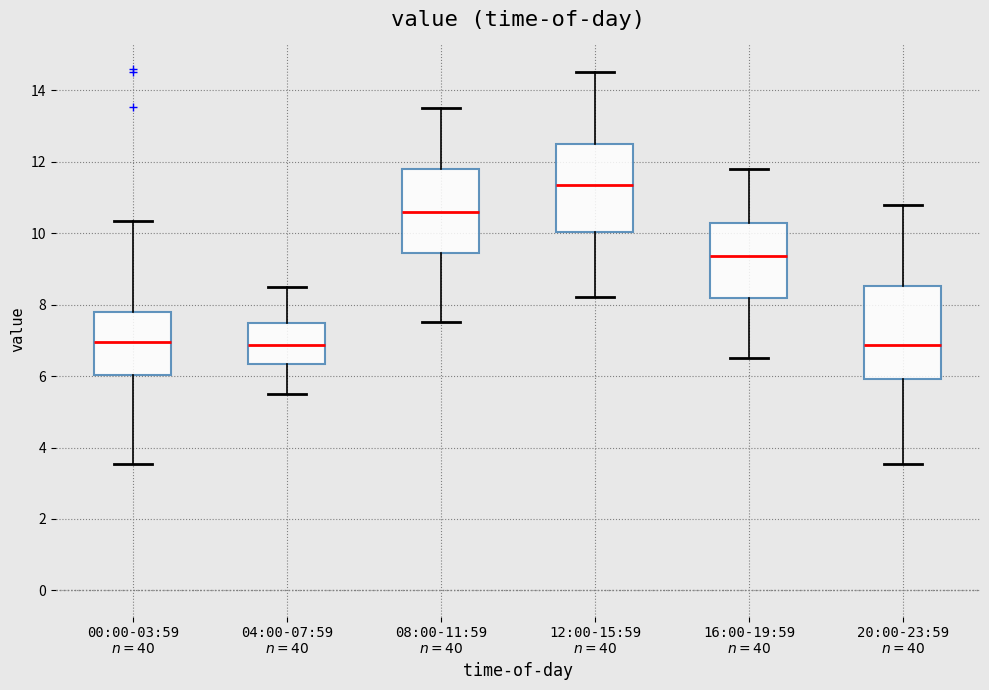

Reading left to right, transcribe this box plot: for each box, give where its median line is, the range the box spans, and where its two whiskers end, as read against the y-axis. The values are not printed on the chart, so give them approximately, as read against the axis.

00:00-03:59 $n=40$: median 7.0, box 6.0 to 7.8, whiskers 3.6 to 10.4
04:00-07:59 $n=40$: median 6.8, box 6.4 to 7.4, whiskers 5.6 to 8.6
08:00-11:59 $n=40$: median 10.6, box 9.4 to 11.8, whiskers 7.6 to 13.6
12:00-15:59 $n=40$: median 11.4, box 10.0 to 12.6, whiskers 8.2 to 14.6
16:00-19:59 $n=40$: median 9.4, box 8.2 to 10.2, whiskers 6.6 to 11.8
20:00-23:59 $n=40$: median 6.8, box 6.0 to 8.6, whiskers 3.6 to 10.8